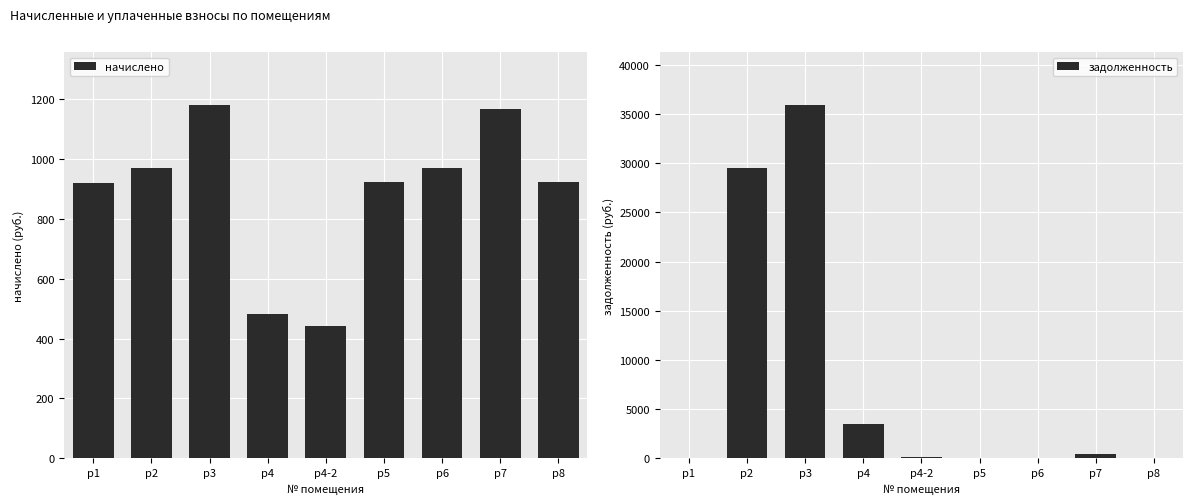

What is the difference between the second highest and minimum values in the задолженность series?

29531.8